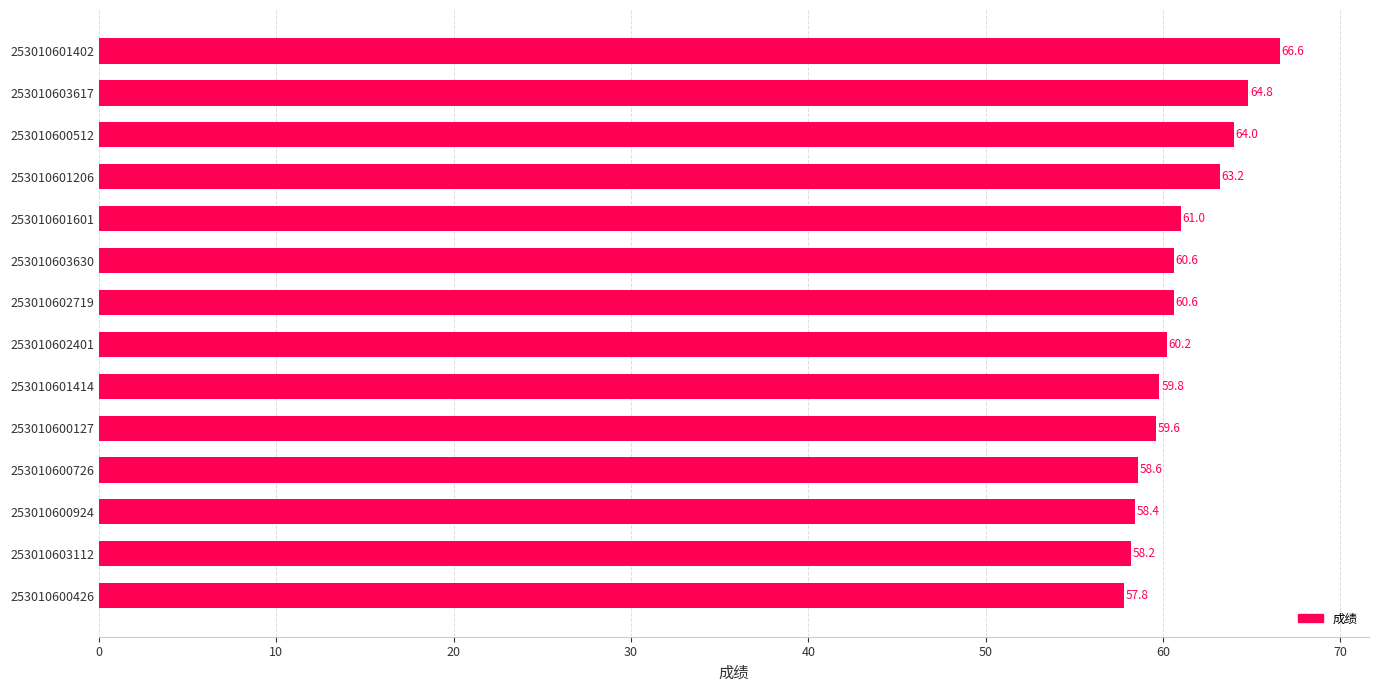

Is it true that the value at 253010603630 is 60.6?

True